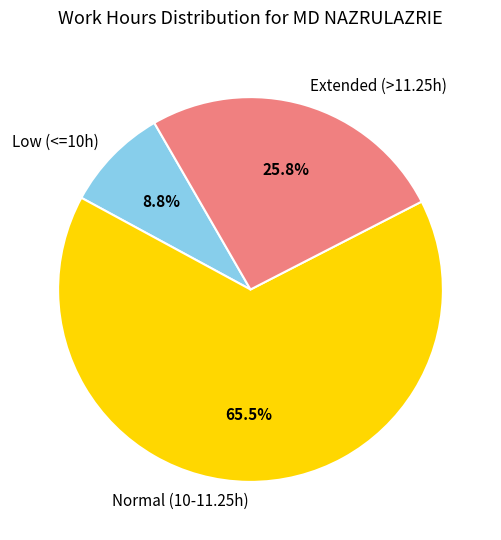

Is there any slice that represents more than half of the pie?

Yes